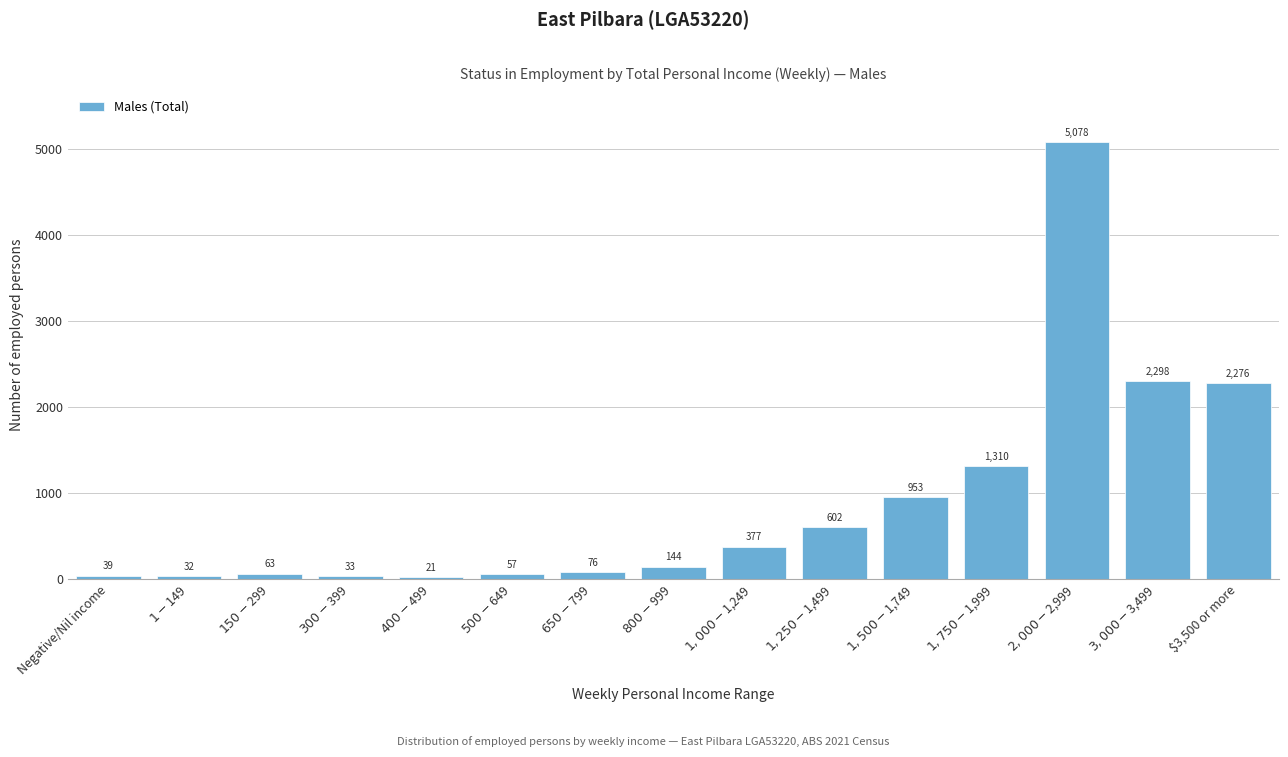

Reading left to right, what are all the values shown in this chart?

39	32	63	33	21	57	76	144	377	602	953	1310	5078	2298	2276